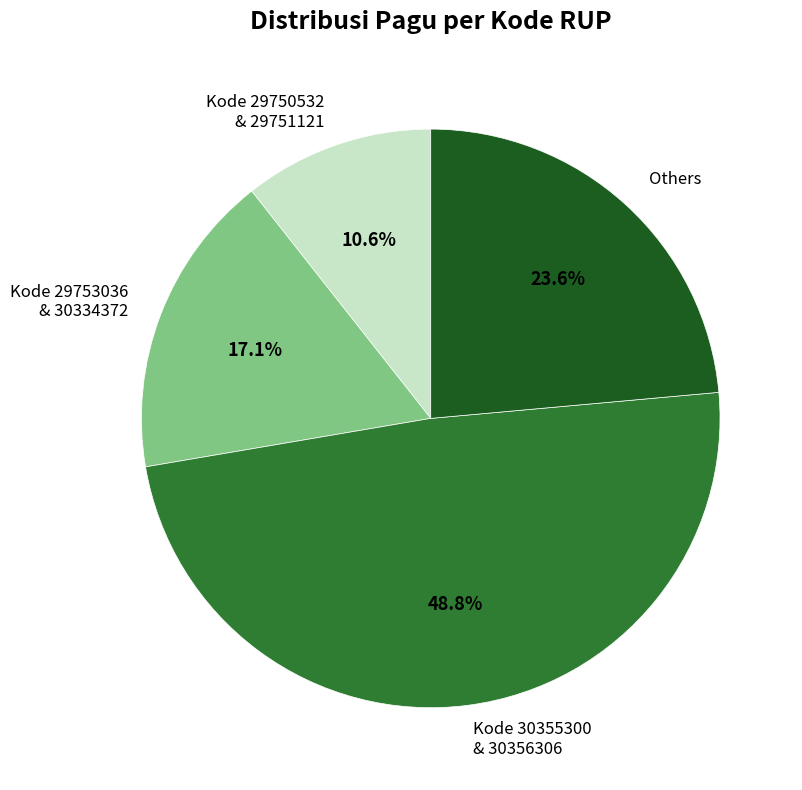

Is the sum of Others and Kode 30355300 & 30356306 greater than half?

Yes